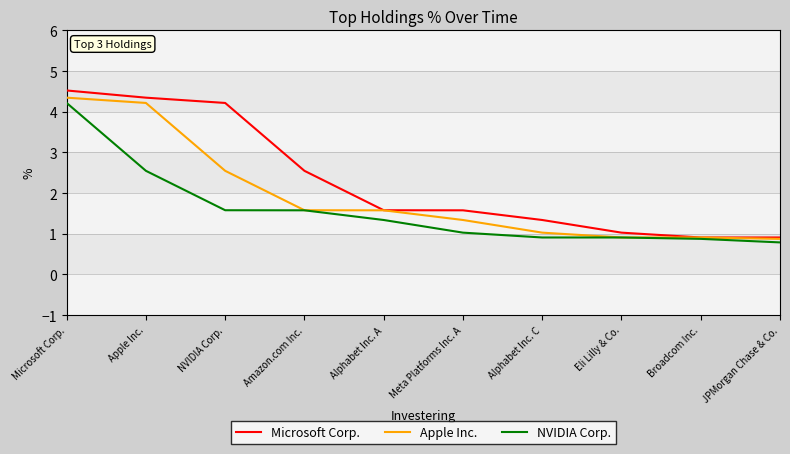

What position from the left is Broadcom Inc.?

9